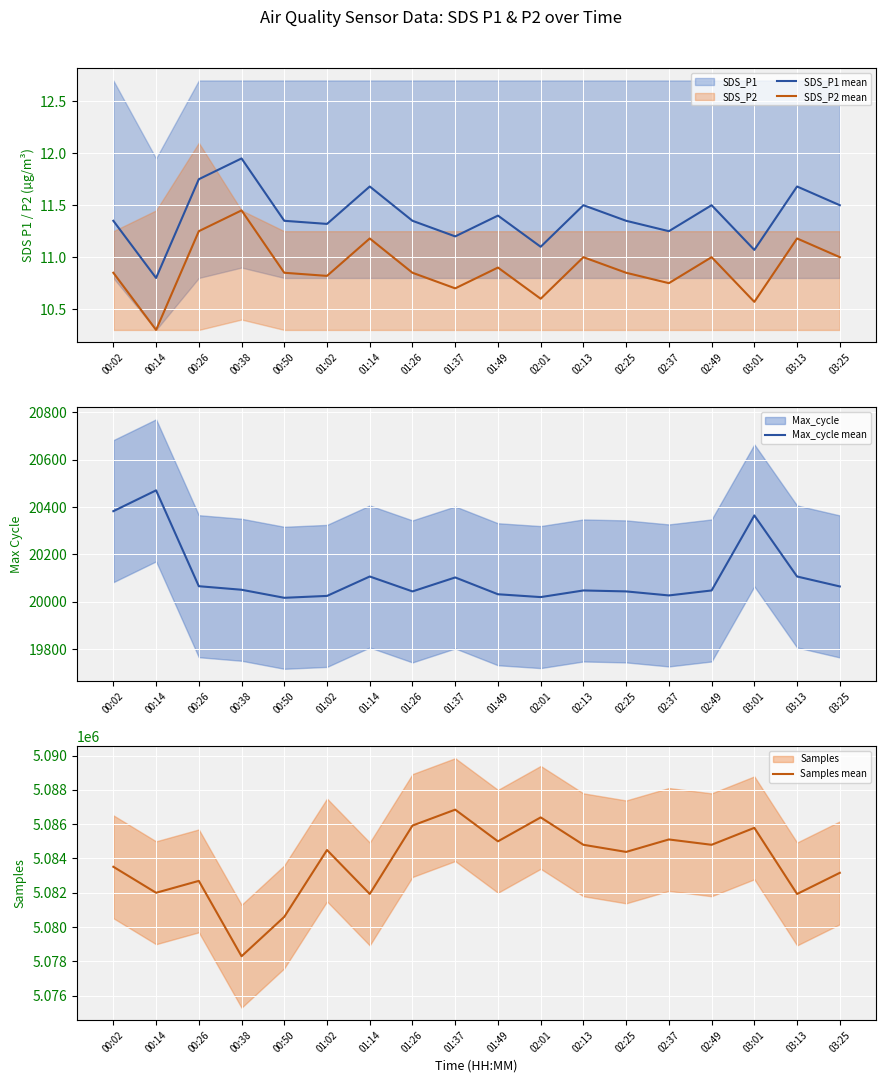

At which category is the sum across all series the highest?

01:37